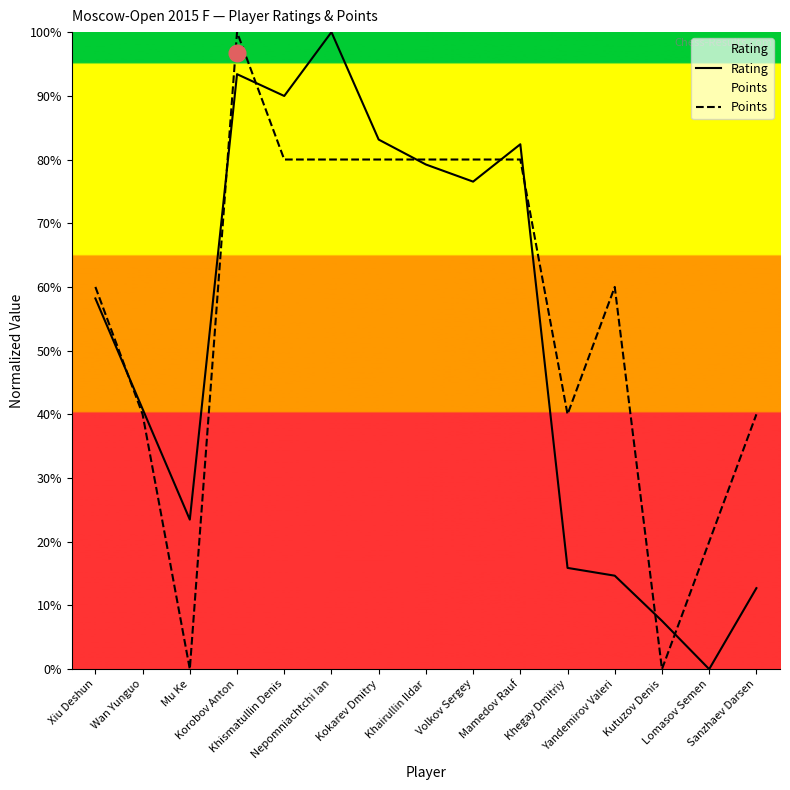

Which series has the largest total across all categories?

Points